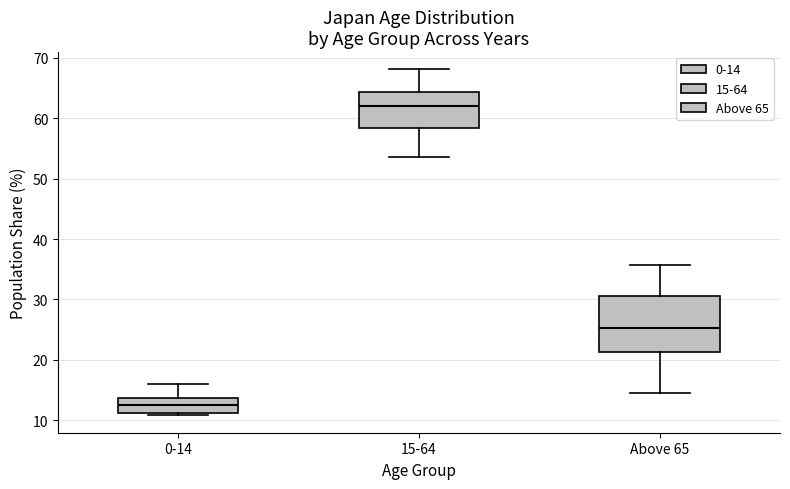

Where does the upper whisker of the box for Above 65 end on the y-axis? The values are not printed on the chart, so give them approximately, as read against the axis.

36